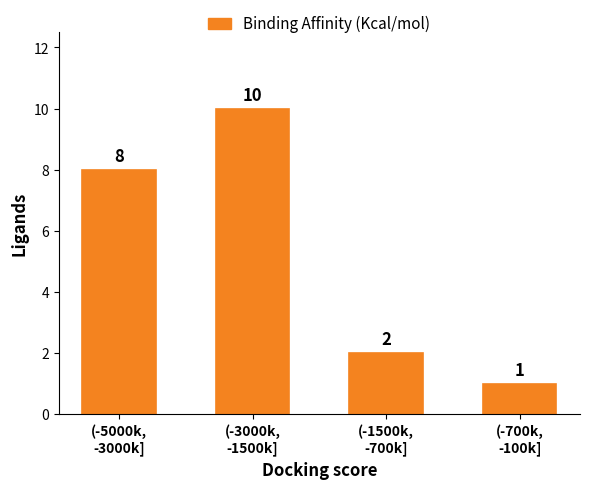

Between (-700k,
-100k] and (-3000k,
-1500k], which is larger?

(-3000k,
-1500k]